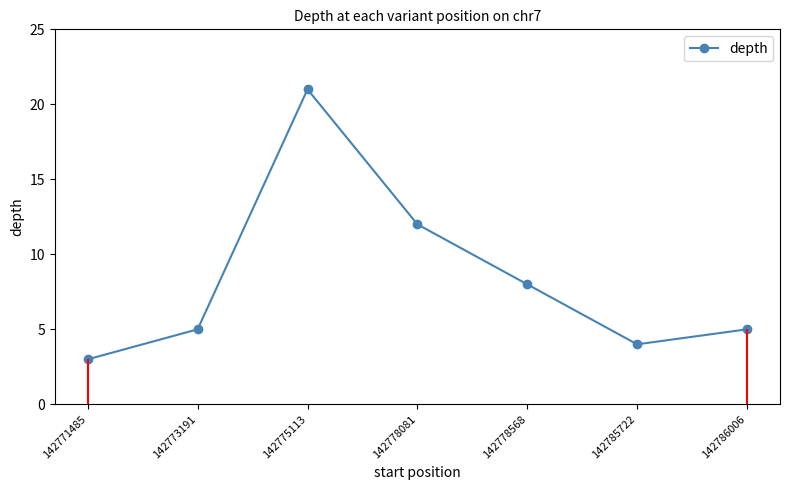

Which label corresponds to the largest value in the chart?

142775113